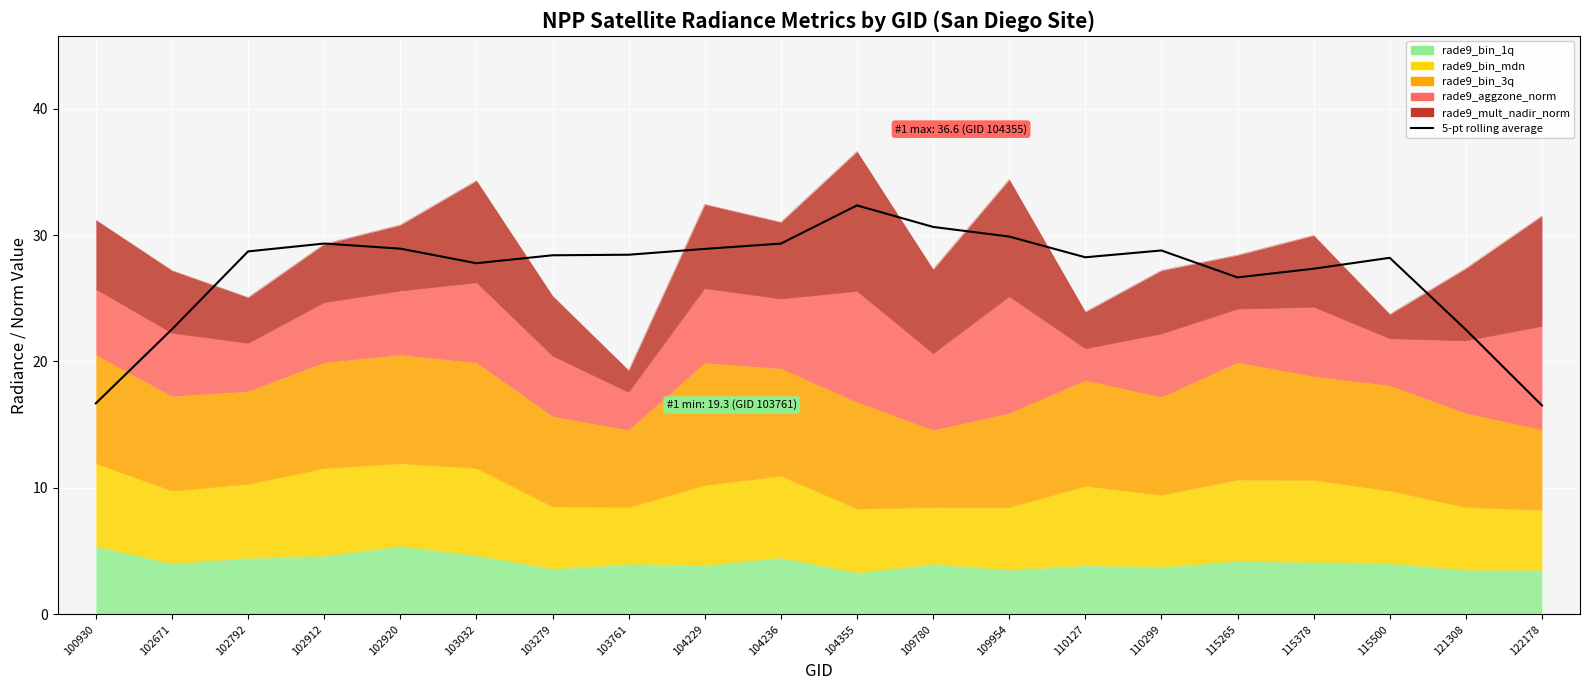

How many categories are shown in the chart?

20